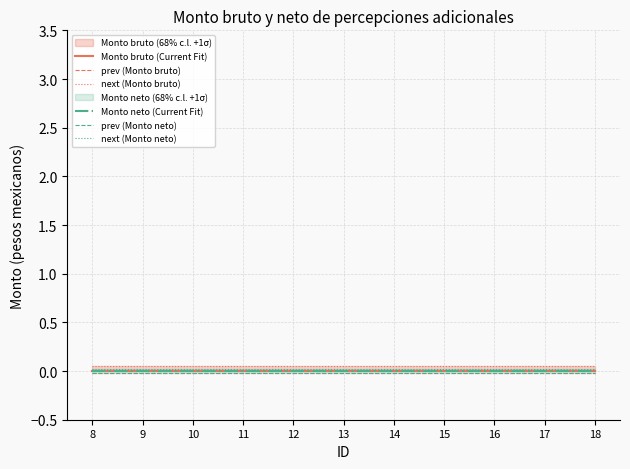

True or false: next (Monto bruto) has a value of 0.1 at 8.

False